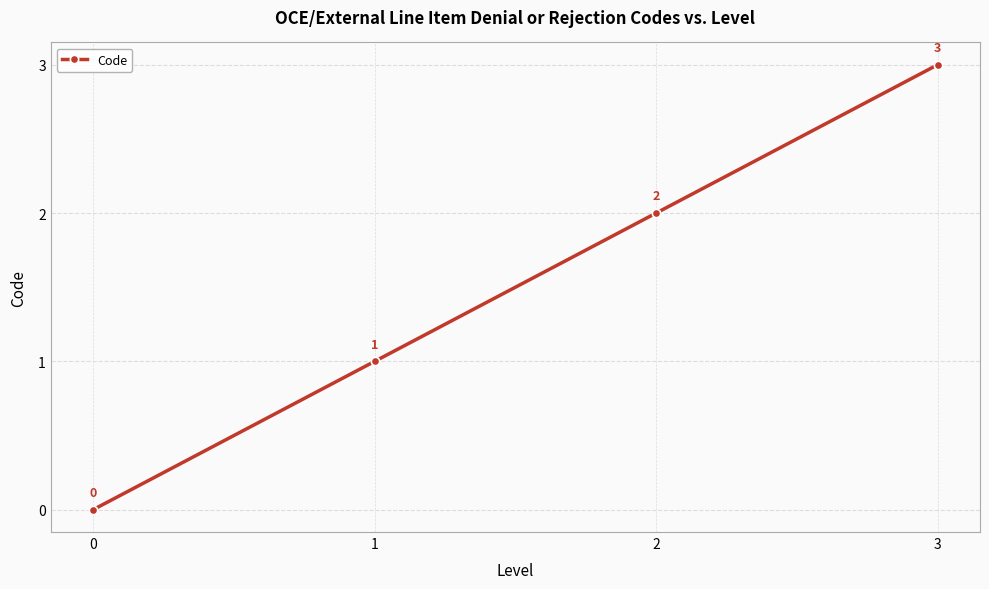

What is the value of the 3rd point from the left?

2